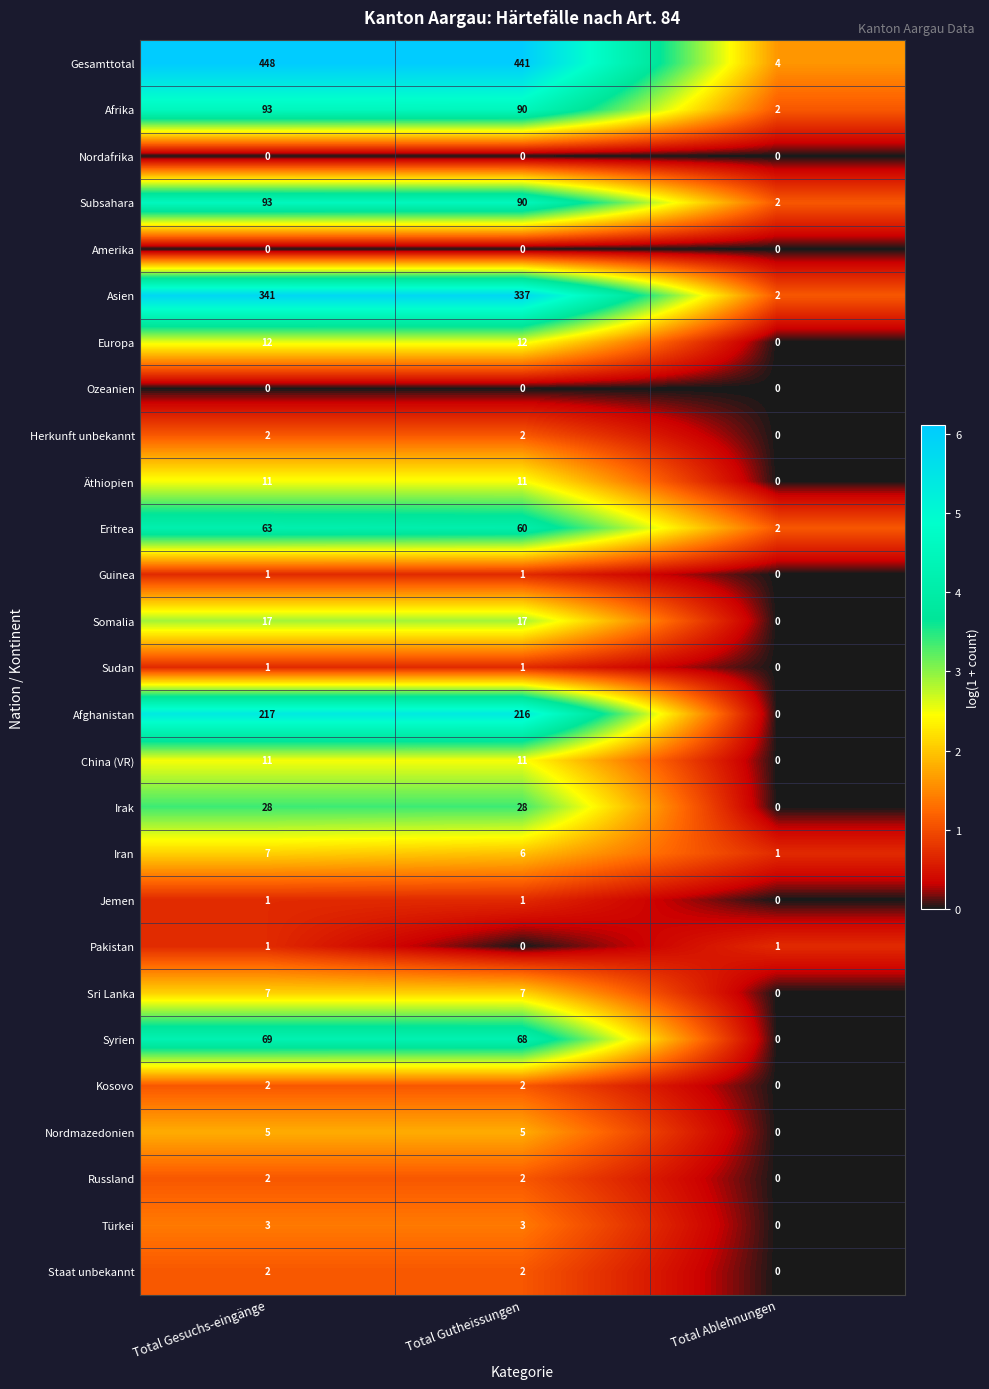

Which label corresponds to the largest value in the chart?

Total Gesuchs-eingänge